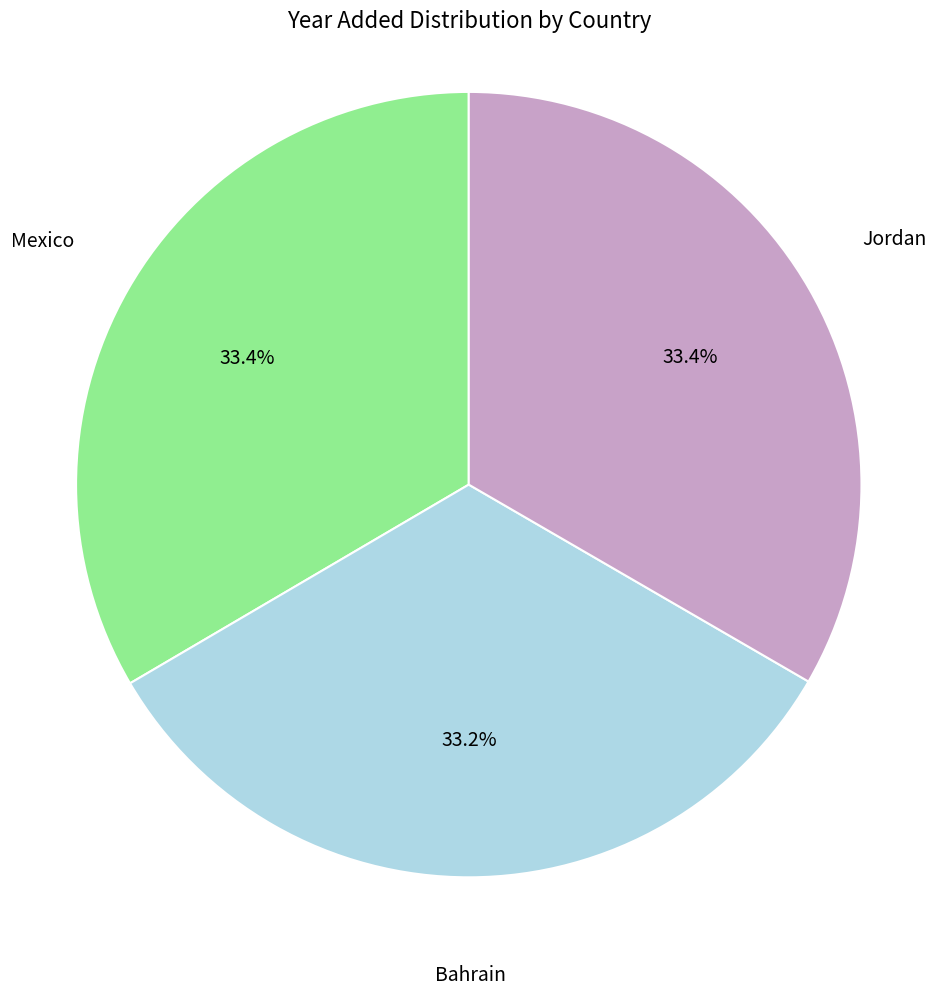

Does any single category account for the majority?

No